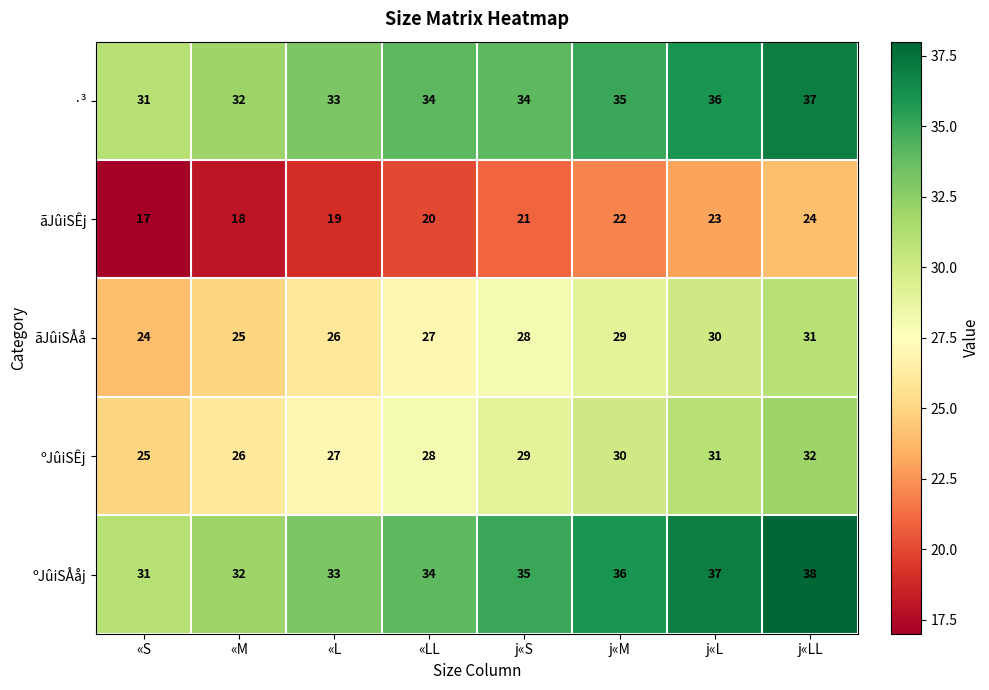

What is the total value across all series at j«M?

152